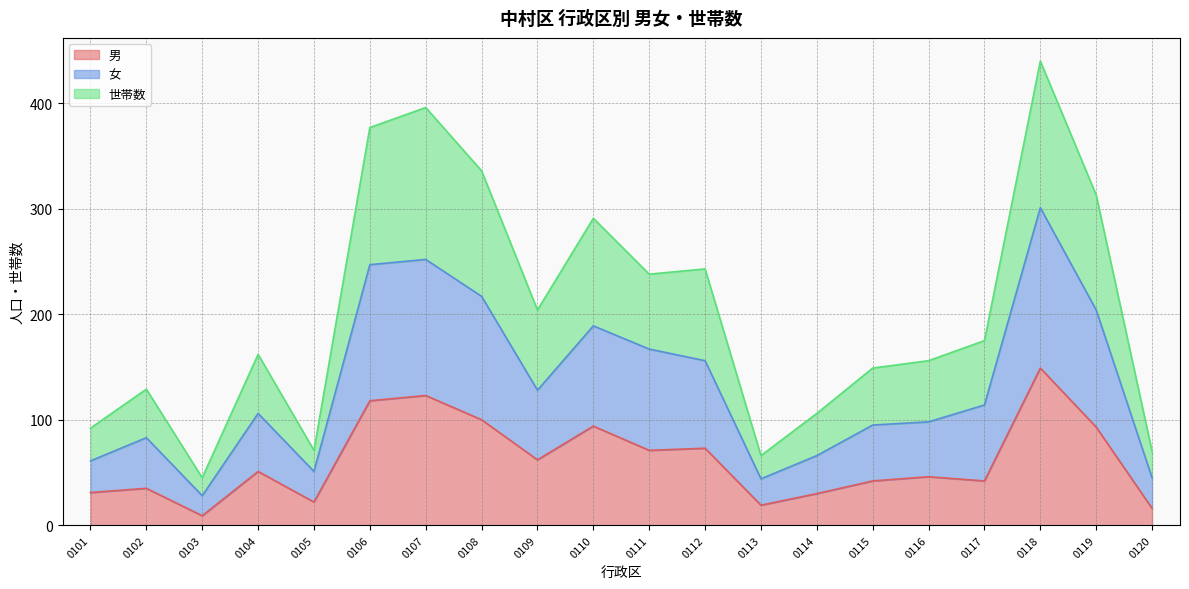

How many lines are shown in the chart?

3